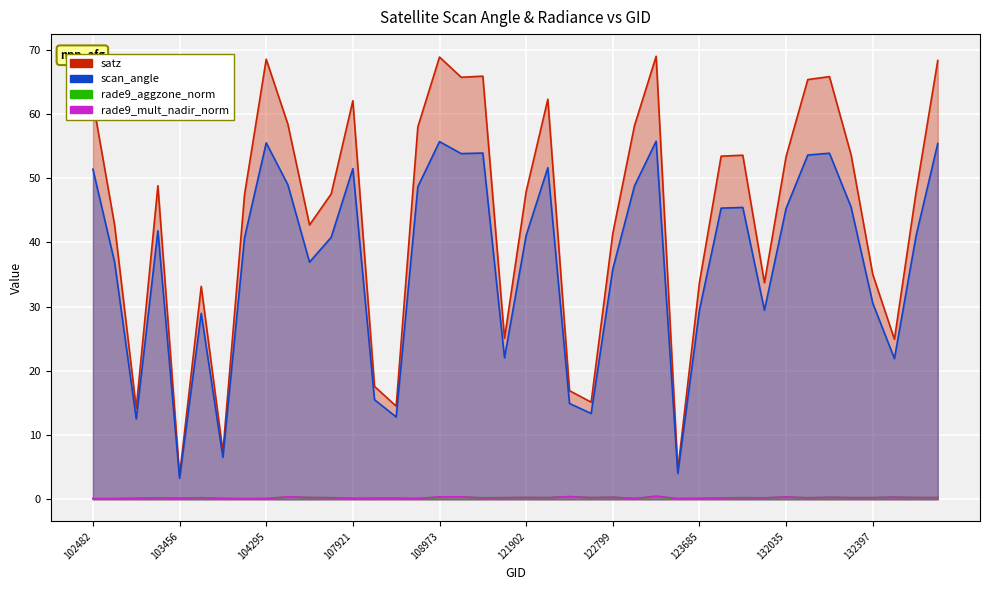

What is the value of the scan_angle point at the 5th from the left?

3.3